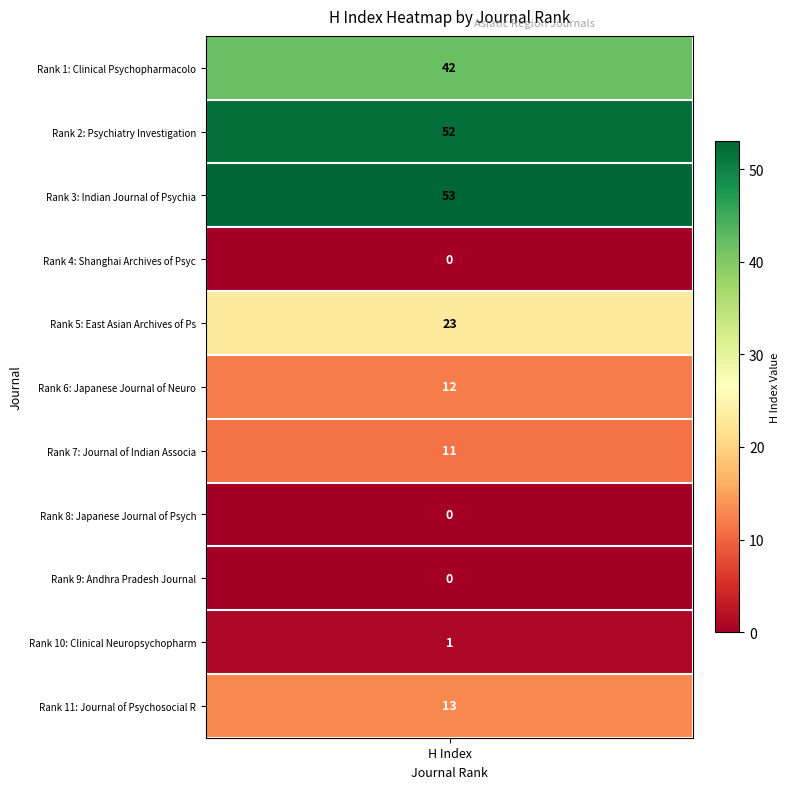

Where is the data nearest to the value 26?

East Asian Archives of Psychiatry